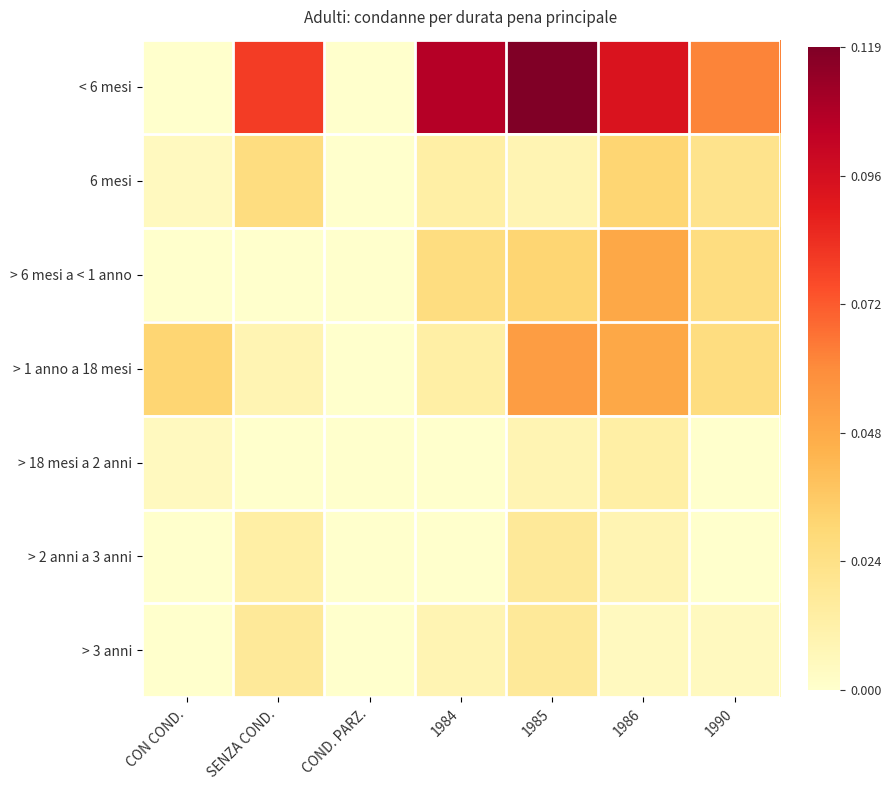

At how many categories does at least one series exceed 0?

6